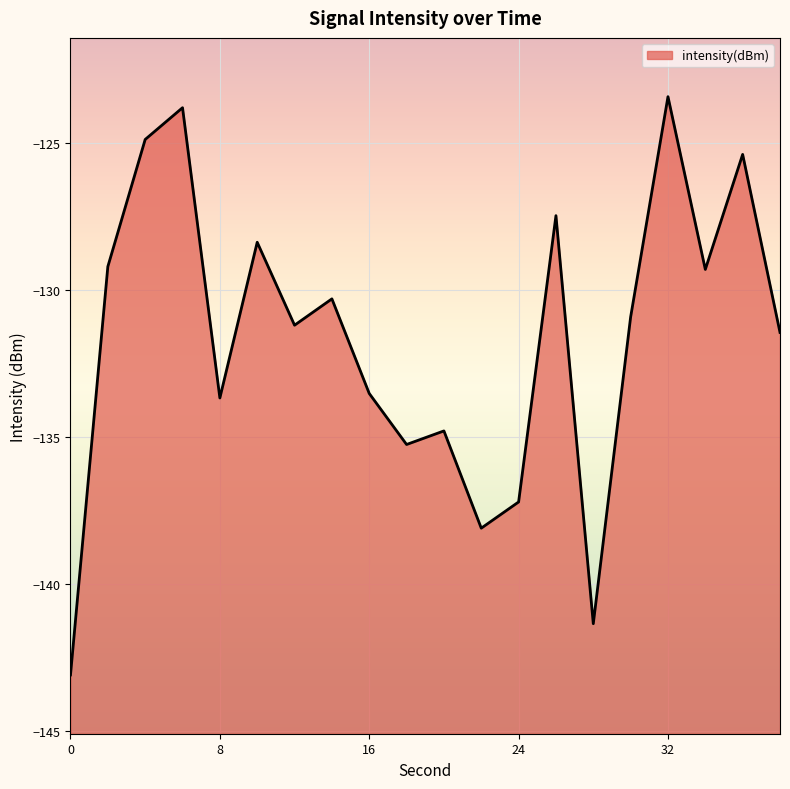

List the labels in order of value, largest first.

32, 6, 4, 36, 26, 10, 2, 34, 14, 30, 12, 38, 16, 8, 20, 18, 24, 22, 28, 0